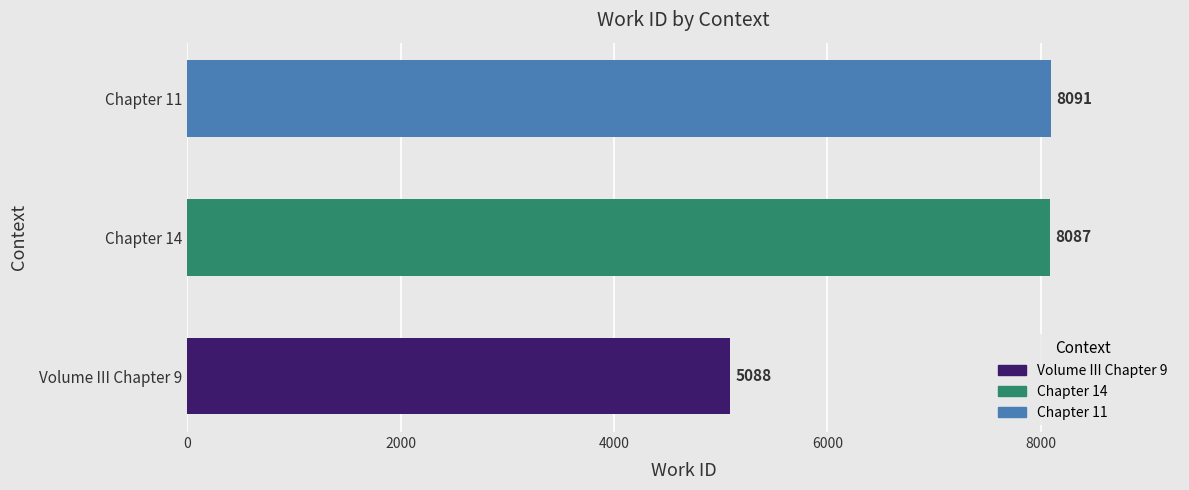

List the labels in order of value, smallest first.

Volume III Chapter 9, Chapter 14, Chapter 11